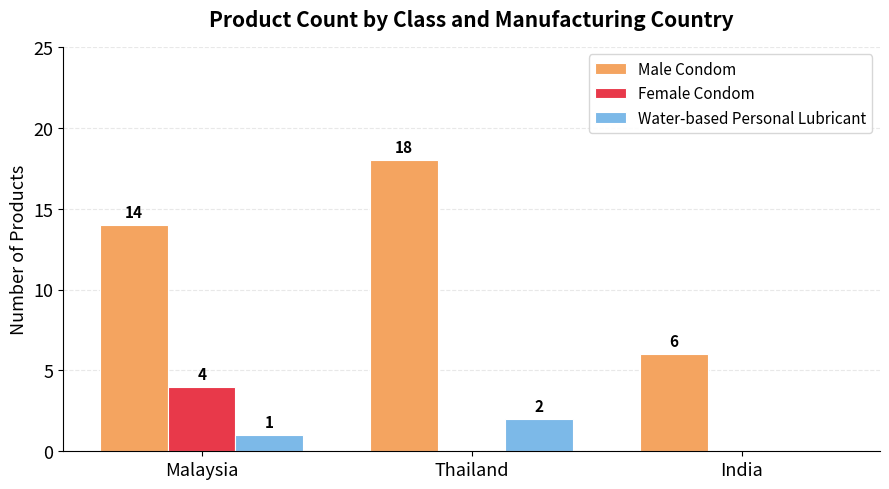

How many series are shown in this chart?

3